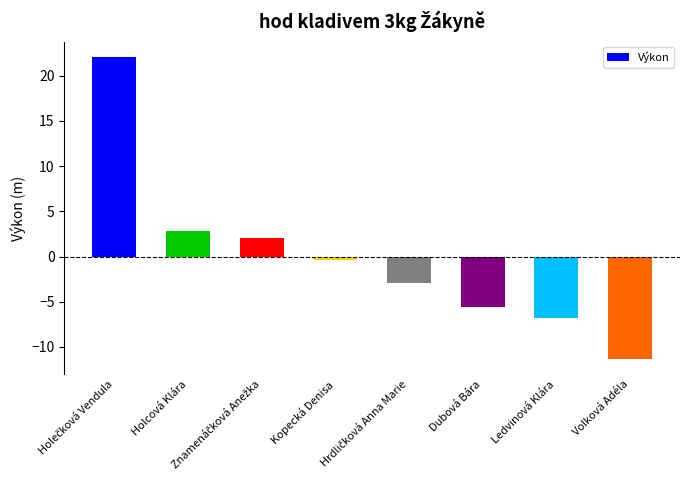

What is the maximum value shown in the chart?

22.1